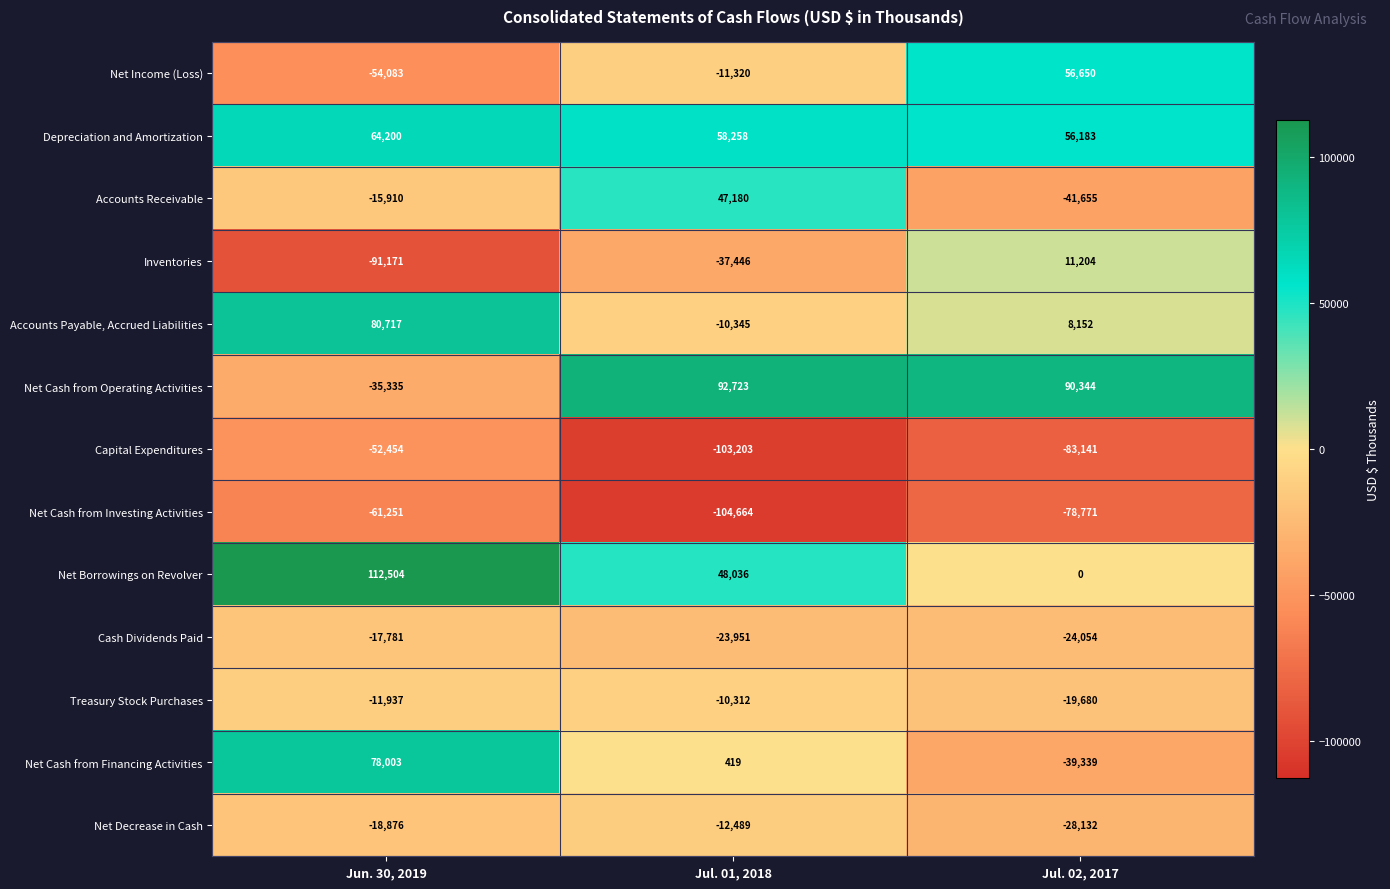

Which category has the highest value in the Net Borrowings on Revolver series?

Jun. 30, 2019